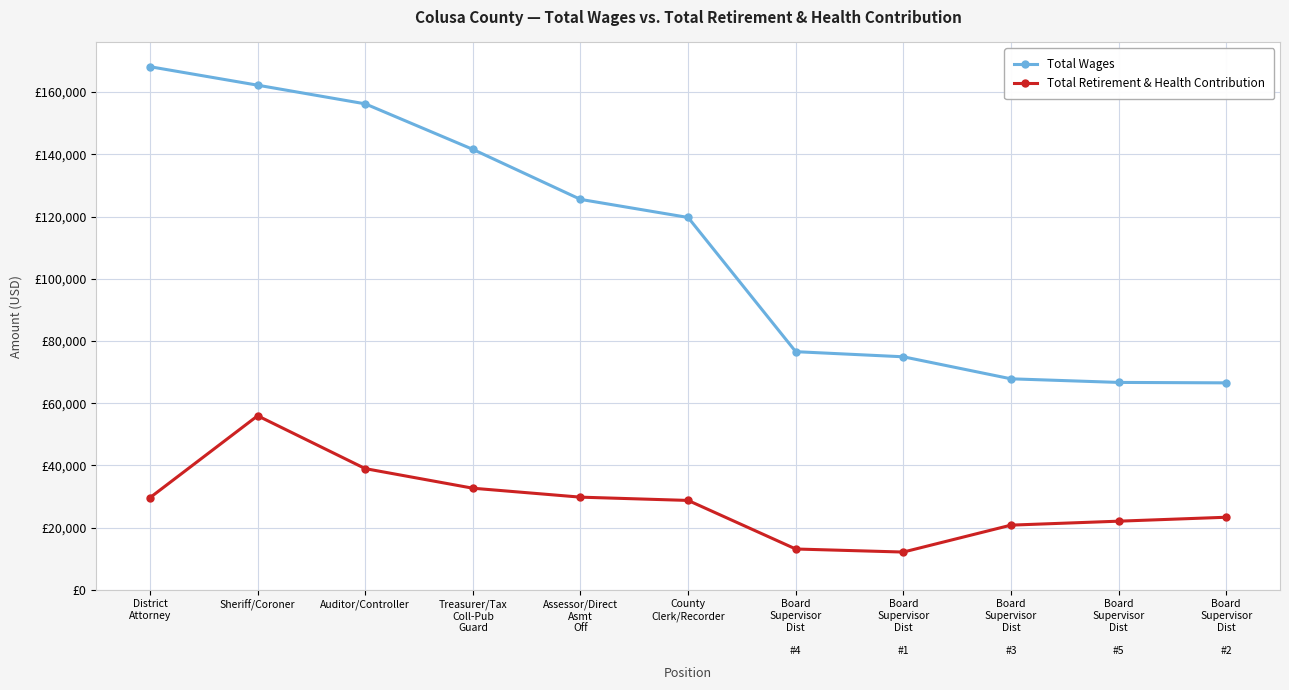

Is it true that Total Wages equals 74905 at Board
Supervisor
Dist

#1?

True